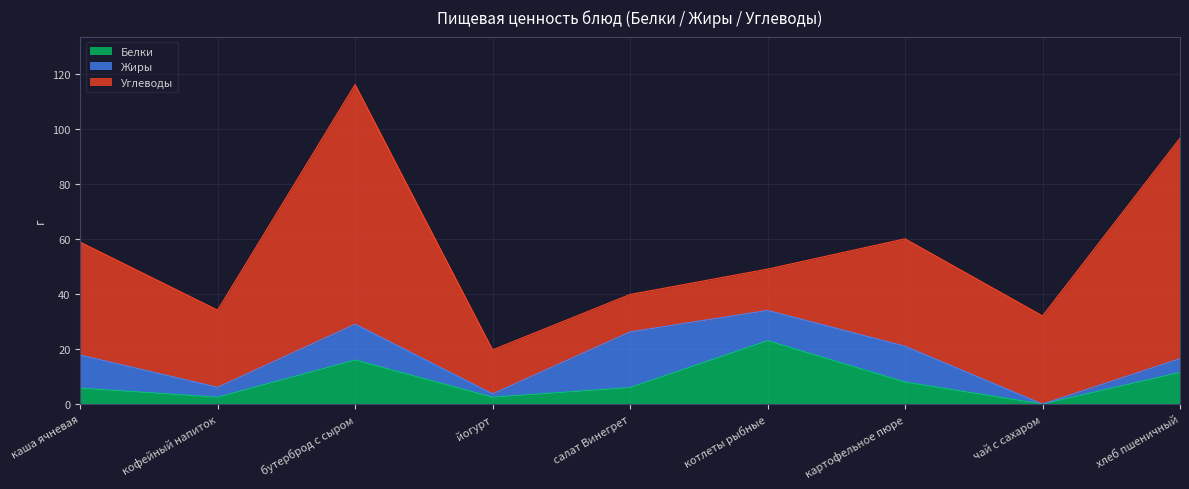

How many data points in Жиры are above 11?

4